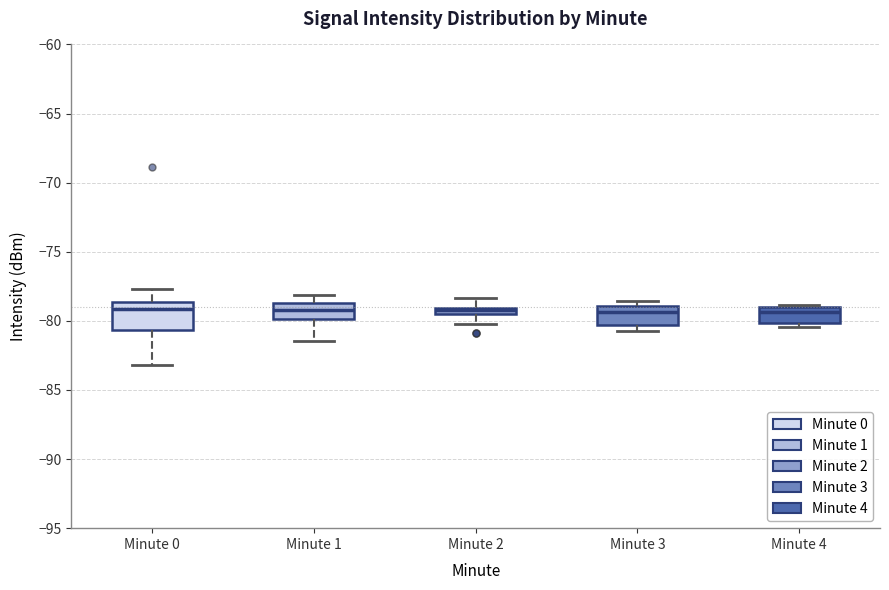

Where is the upper edge of the box for Minute 0 on the y-axis? The values are not printed on the chart, so give them approximately, as read against the axis.

-78.5